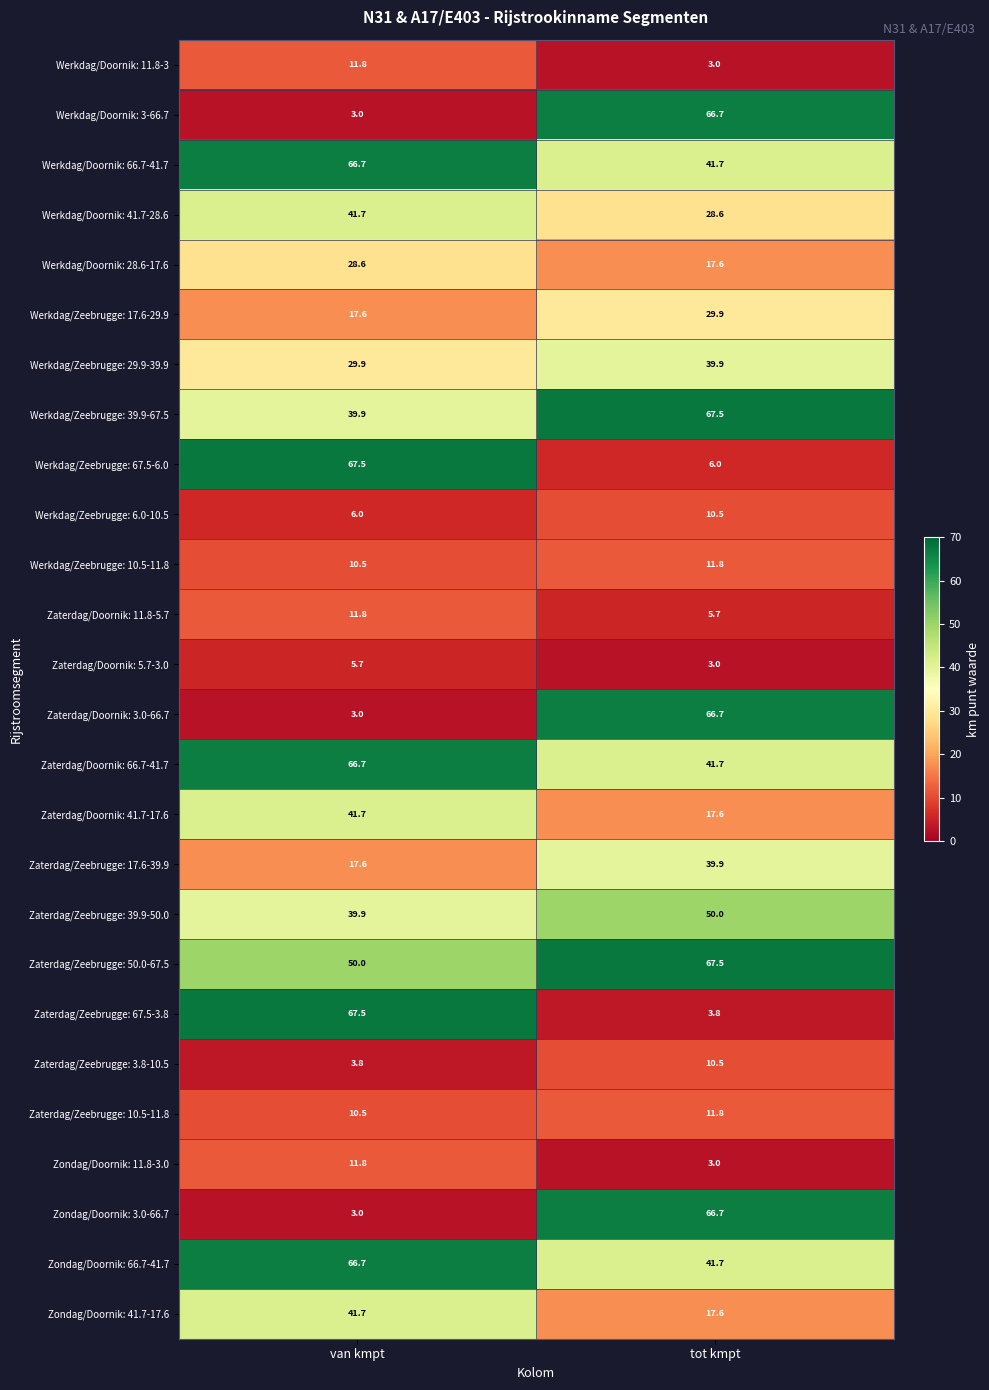

Is it true that Zaterdag/Zeebrugge: 3.8-10.5 equals 10.5 at tot kmpt?

True